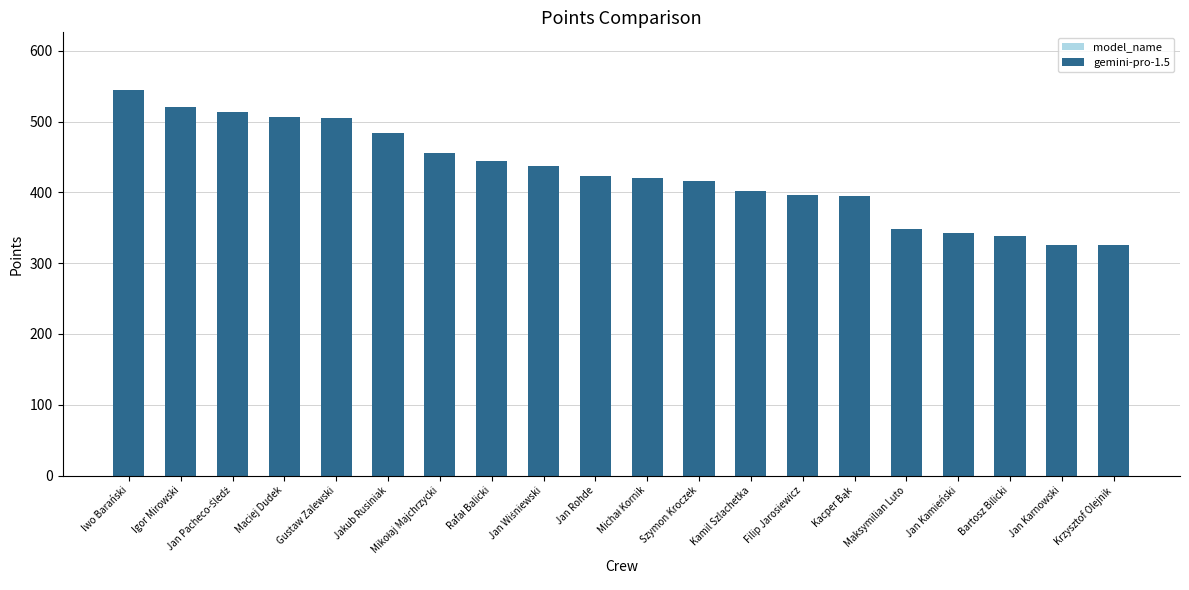

How many categories are shown in the chart?

20